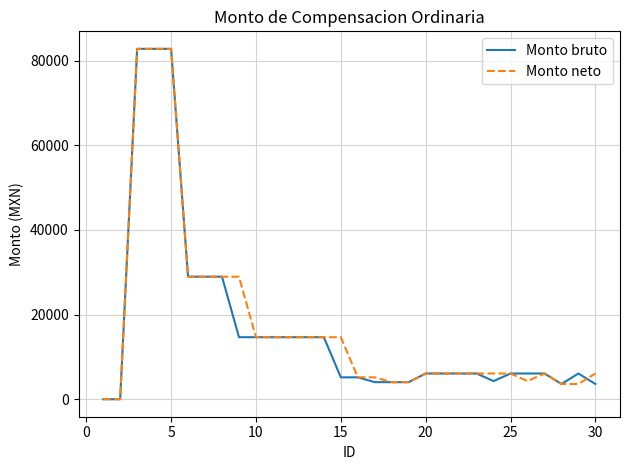

What is the difference between the maximum and minimum values in the Monto bruto series?

82814.1